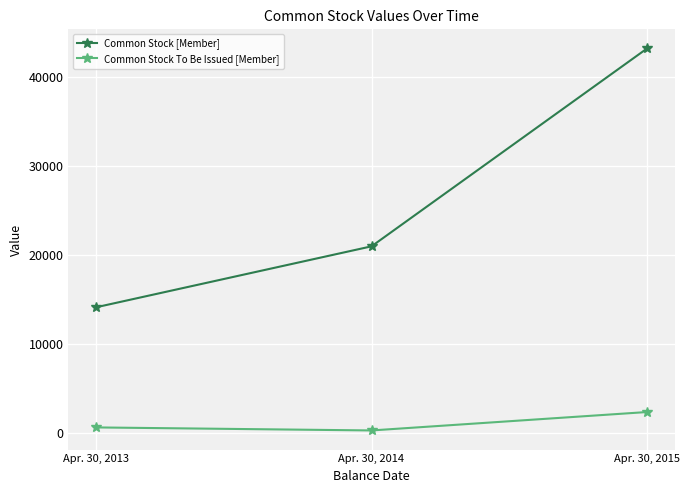

What is the maximum value shown in the chart?

43238